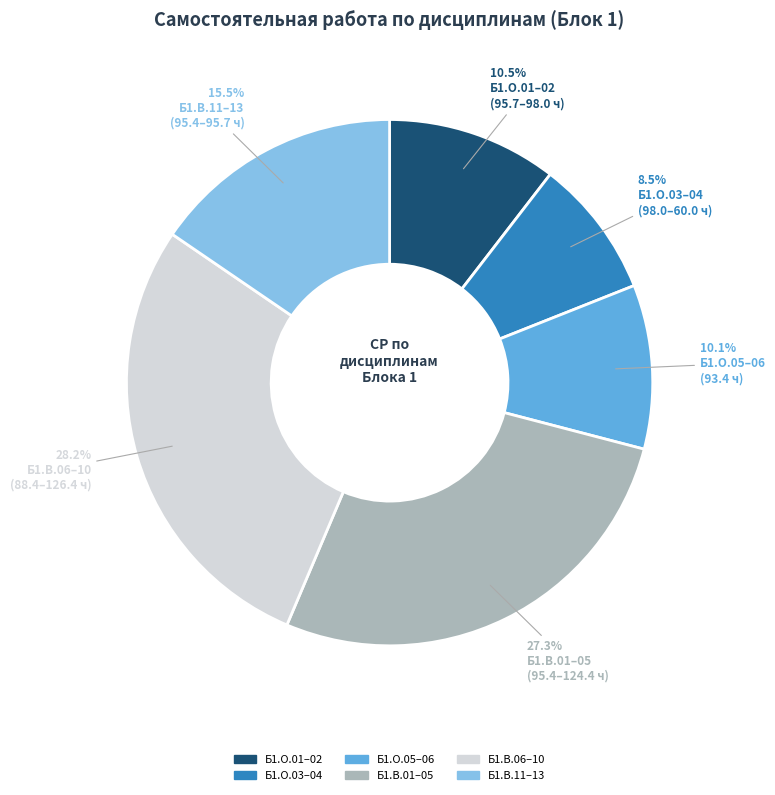

Is there any slice that represents more than half of the pie?

No